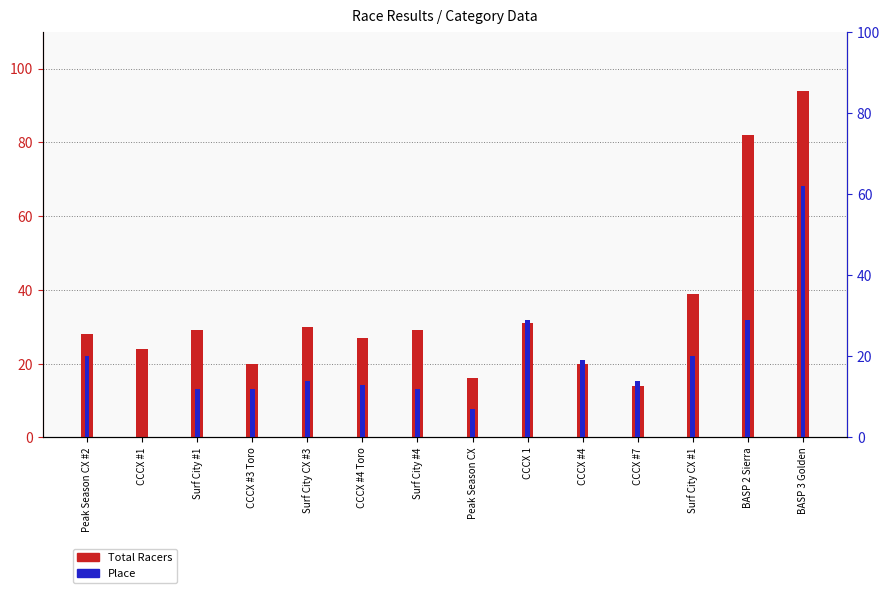

Where is Total Racers nearest to the value 54?

Surf City CX #1